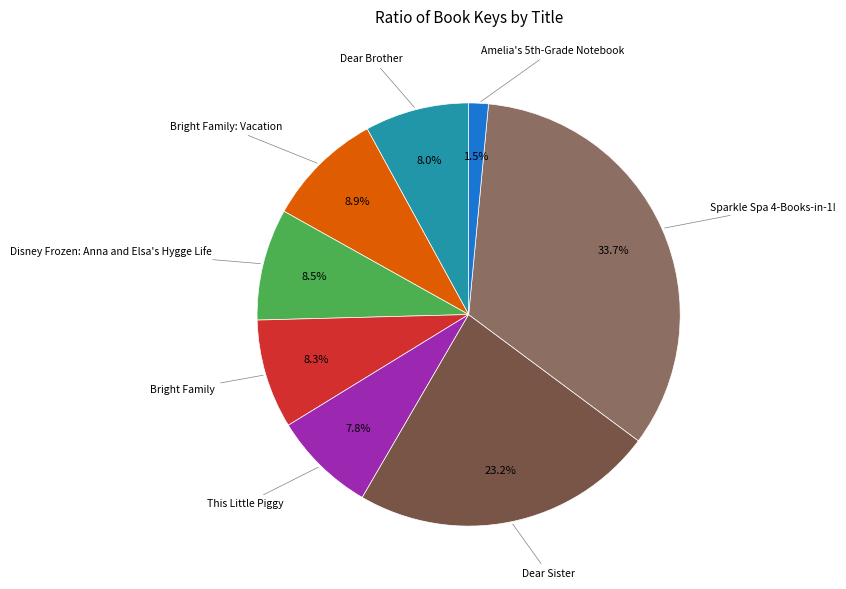

How many segments does this pie chart have?

8